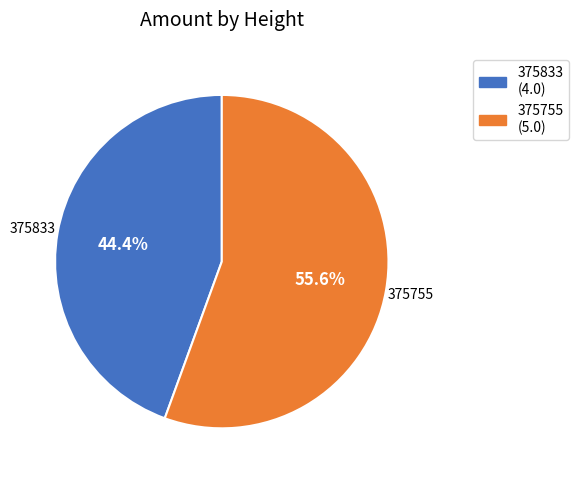

Does 375833 represent more than half of the total?

No